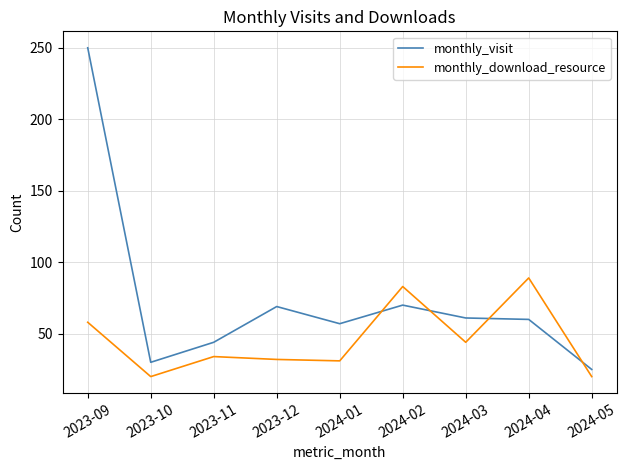

What position from the right is 2023-10?

8